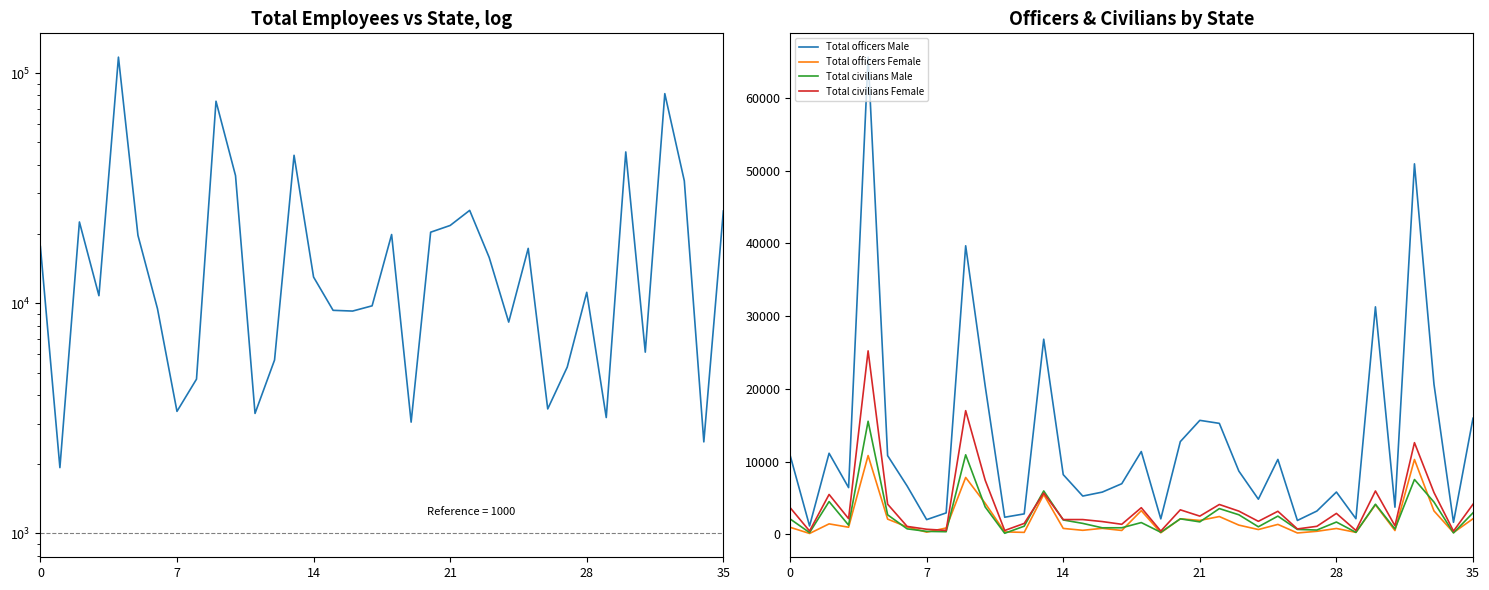

What is the difference between the maximum and second lowest values in the Total civilians Female series?

24779